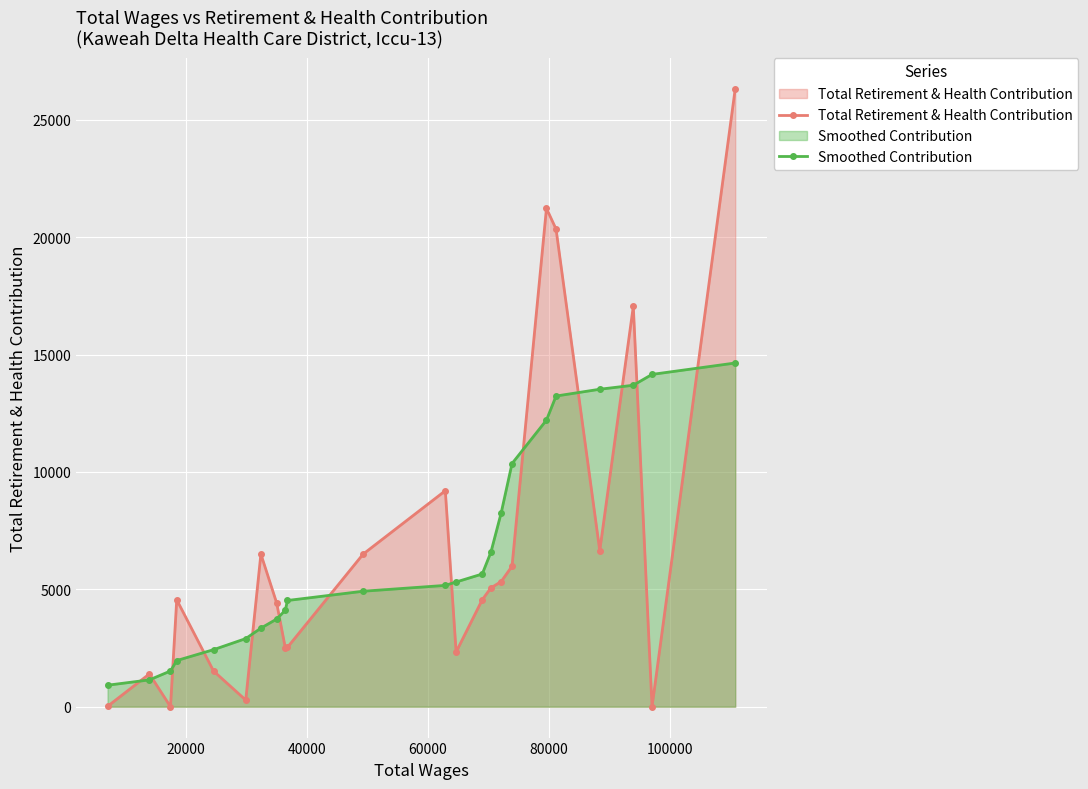

What is the maximum value shown in the chart?

26324.0